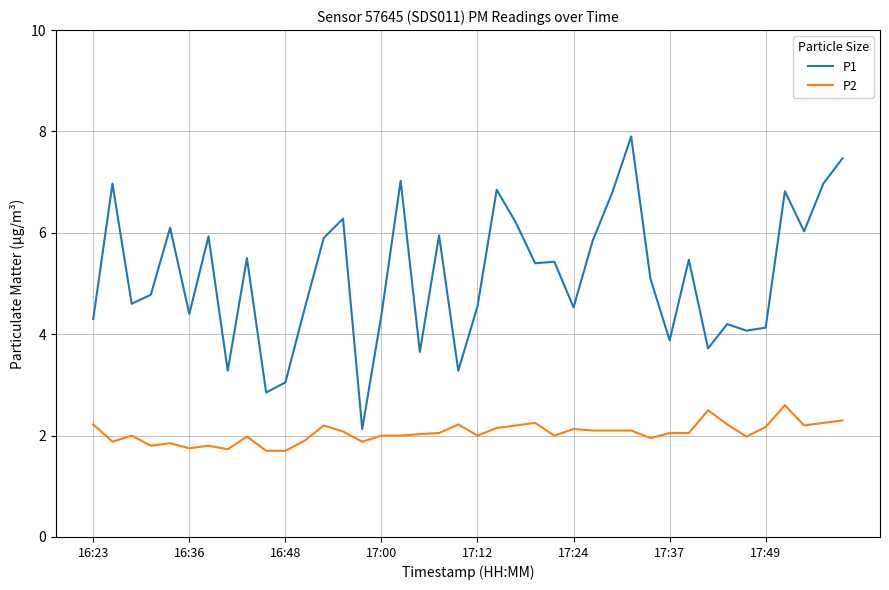

What is the maximum value for P2?

2.6